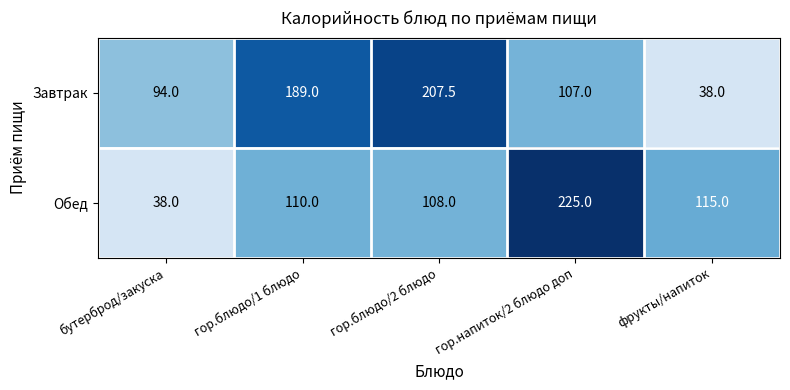

What is the difference between the maximum and minimum values in the Обед series?

187.0